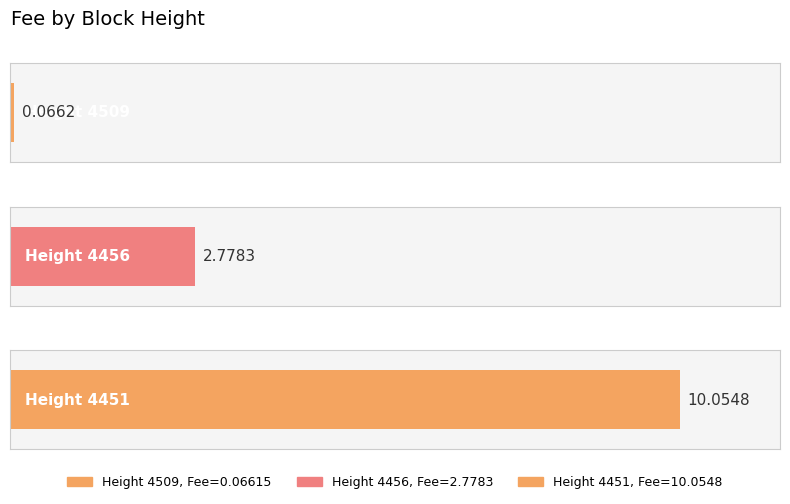

What is the change in value from 4509 to 4456?

+2.7